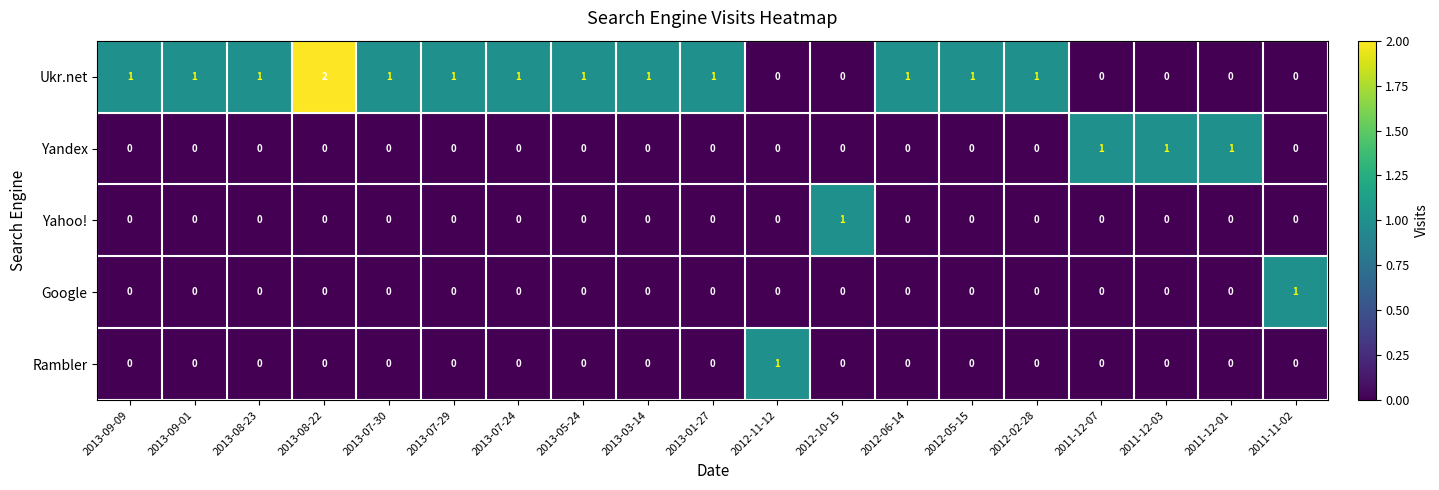

The Yahoo! series shows 0 at 2012-02-28. True or false?

True